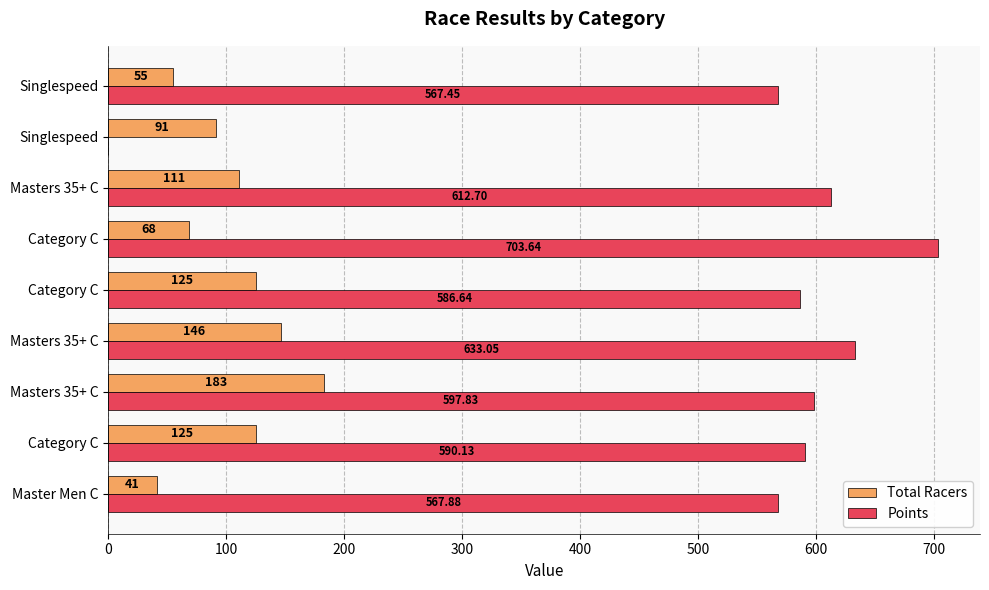

What is the difference between the second highest and second lowest values in the Total Racers series?

91.0